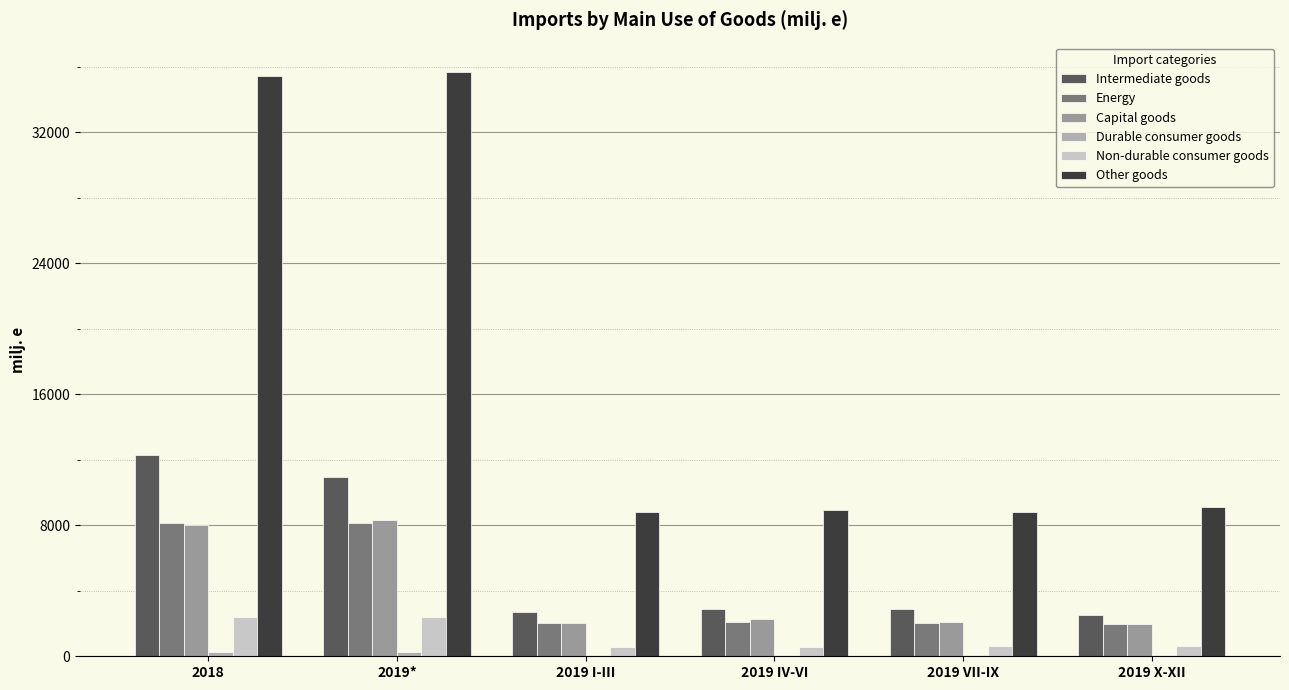

What is the spread (max minus min) of values at 2019*?

35428.4